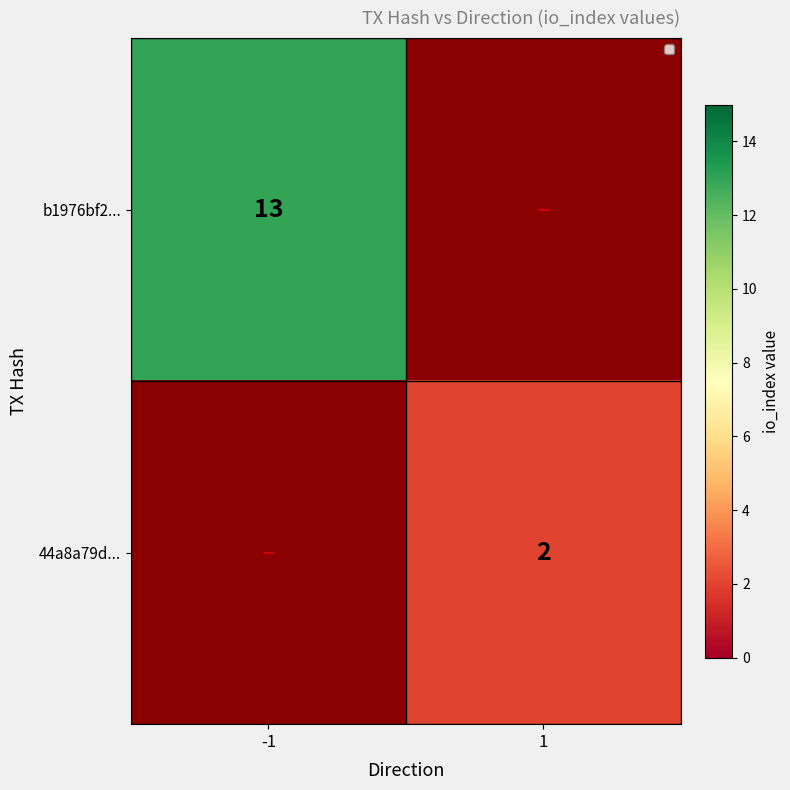

At how many categories does at least one series exceed 5?

1